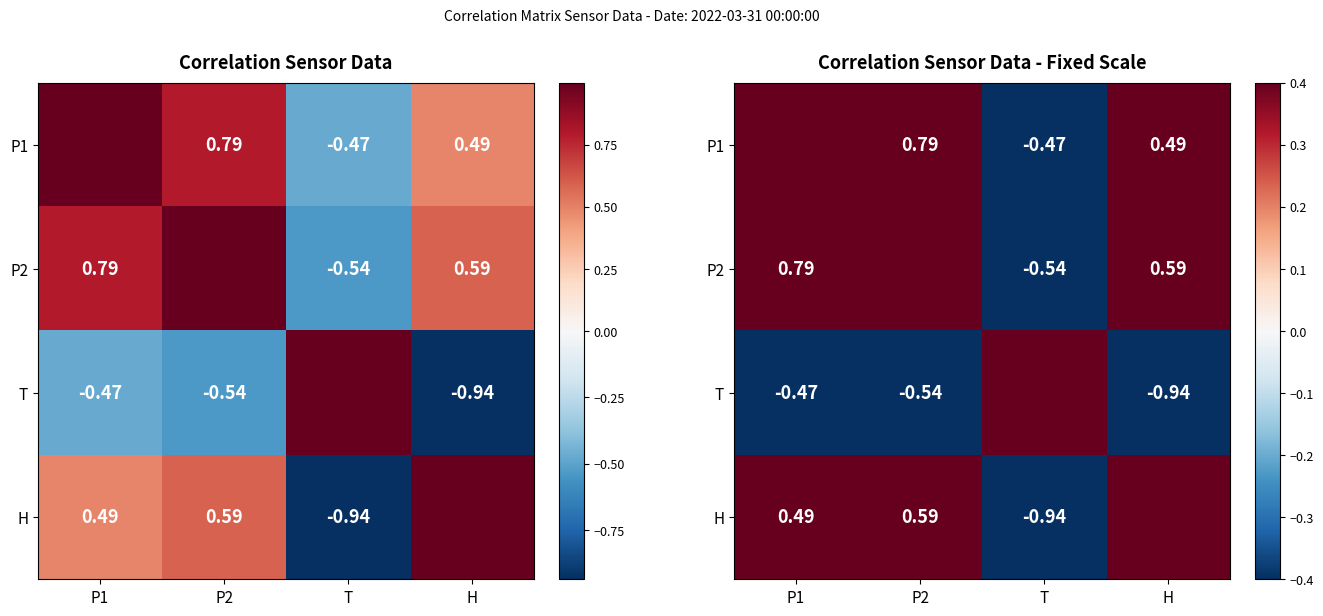

At which category is the sum across all series the highest?

P2